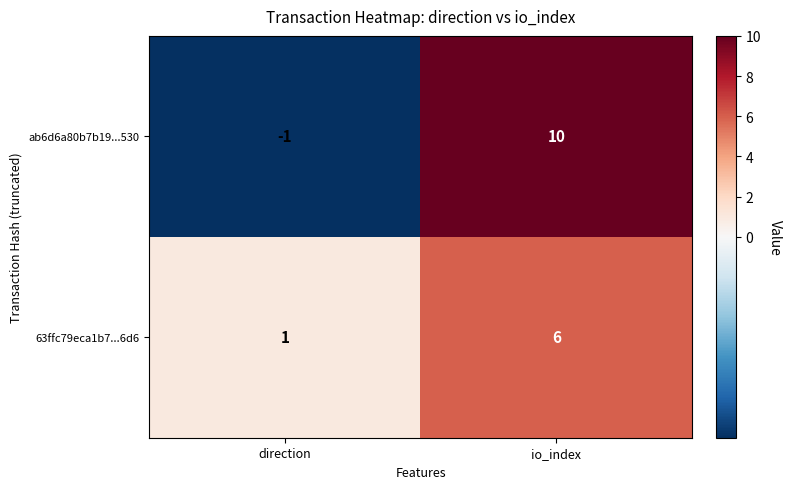

What is the average value of the 63ffc79eca1b7...6d6 series?

4